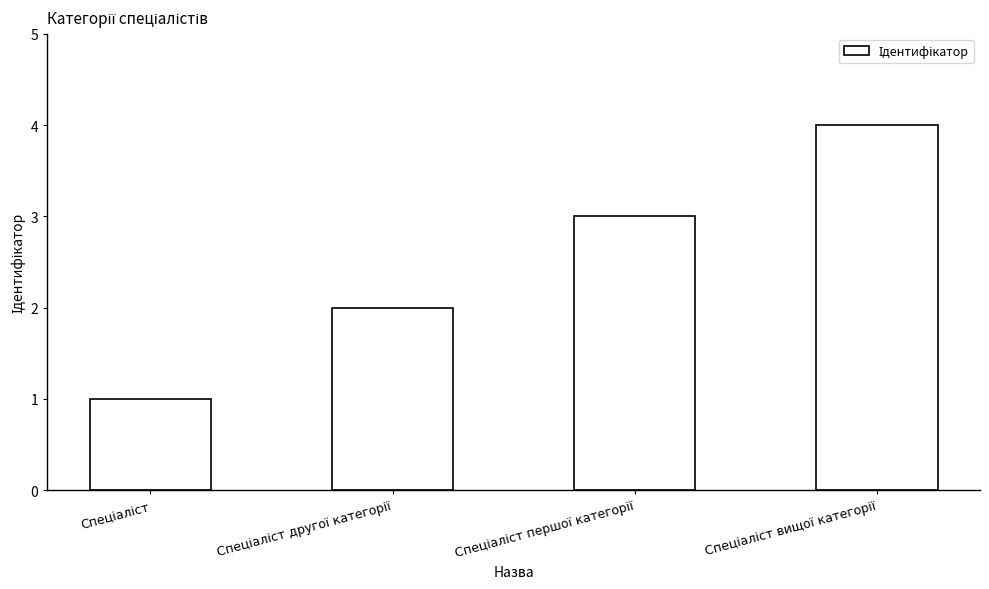

What is the difference between the maximum and minimum values?

3